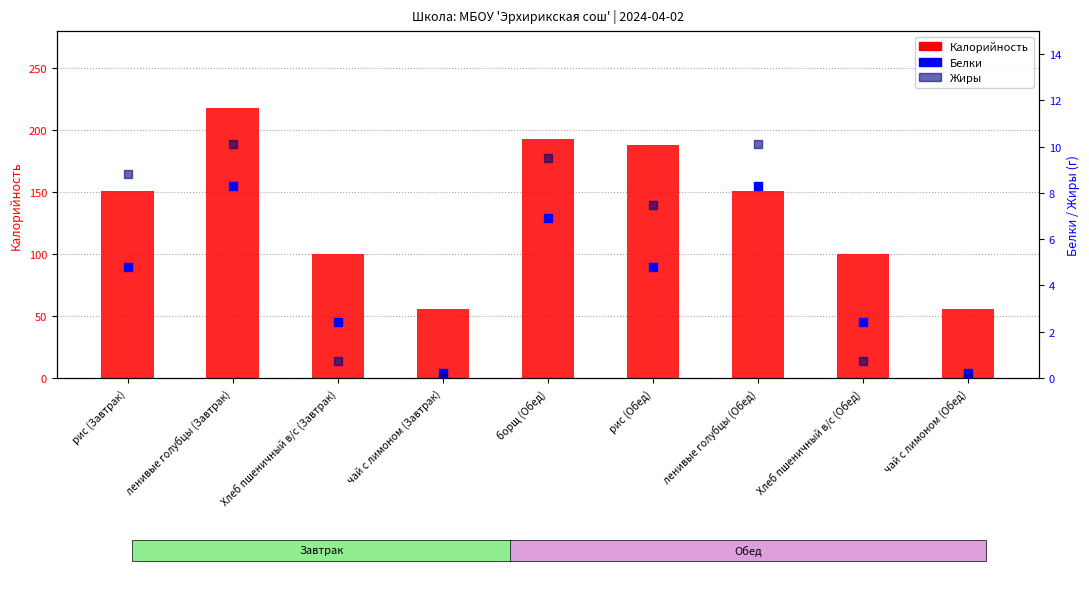

What is the total value across all series at рис (Обед)?

200.3